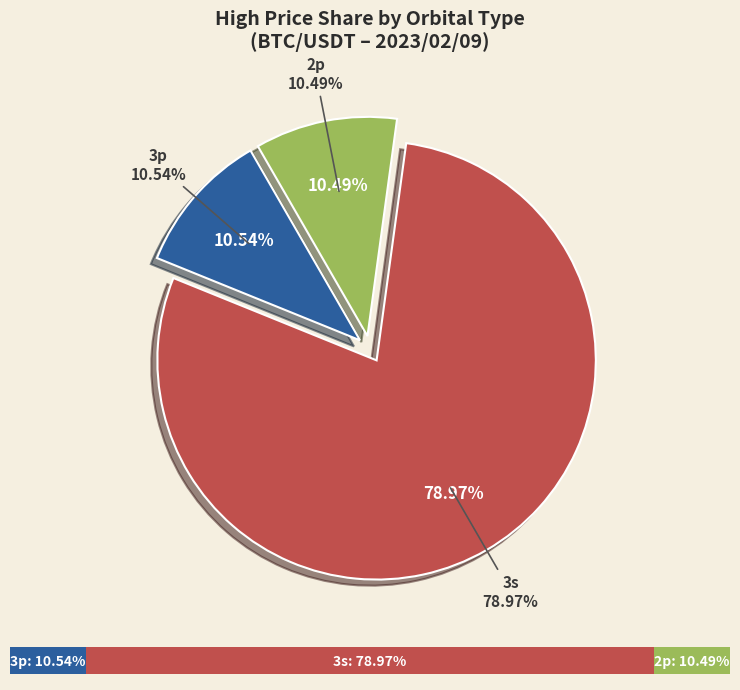

Which slice is the largest?

3s